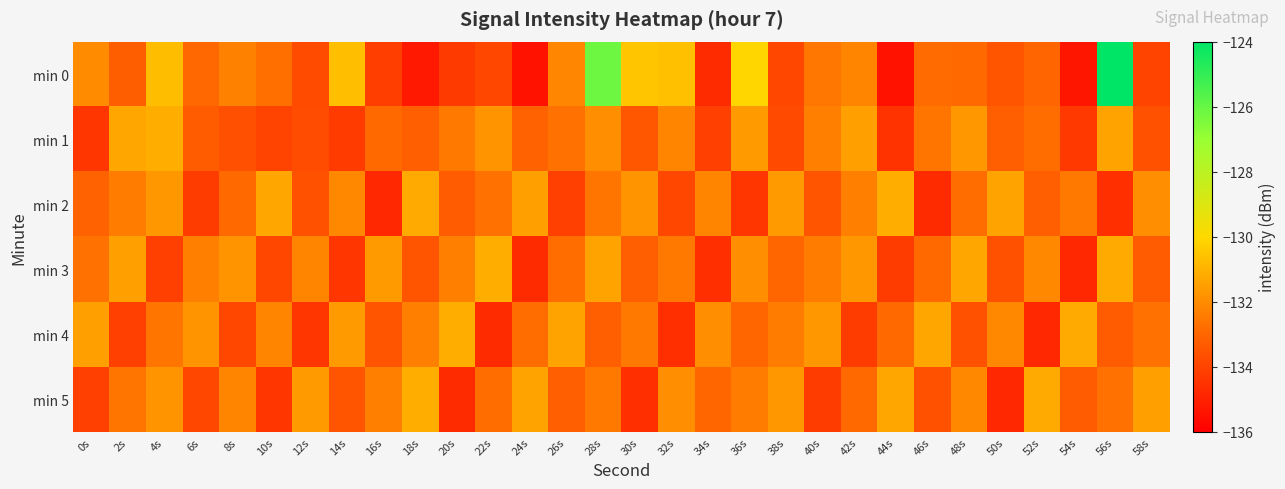

Rank the series at 6s from highest to lowest value.

min 4, min 3, min 0, min 1, min 5, min 2